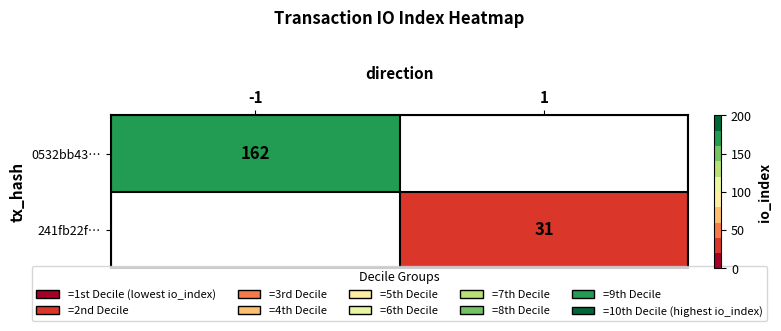

True or false: 241fb22f… has a value of 31 at 1.

True